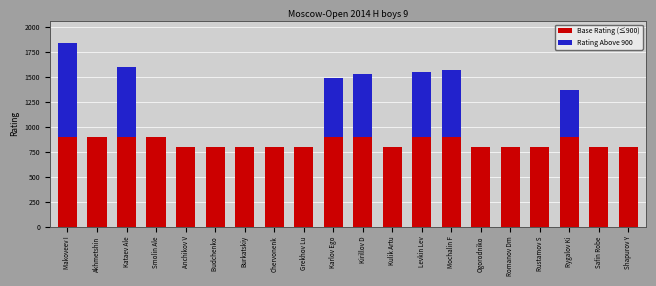

True or false: Base Rating (≤900) has a value of 421 at Kulik Artu.

False